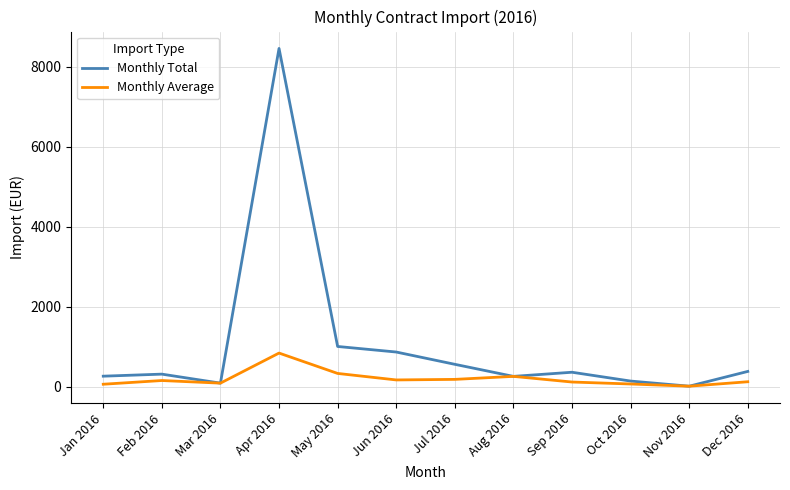

What value does the Monthly Total series have at Aug 2016?

263.4